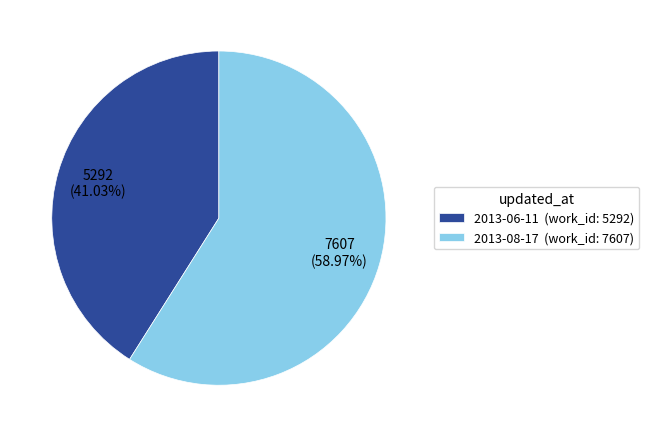

How many segments does this pie chart have?

2